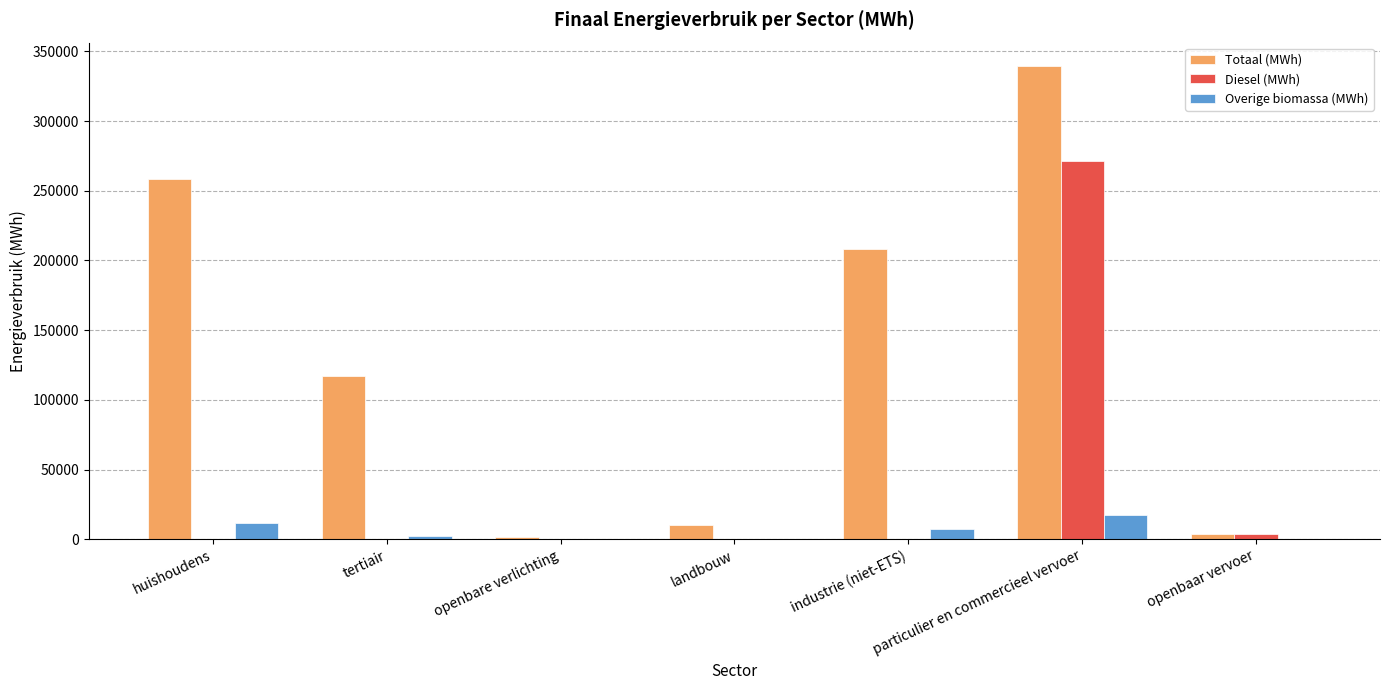

Which series has the largest range (max minus min)?

Totaal (MWh)